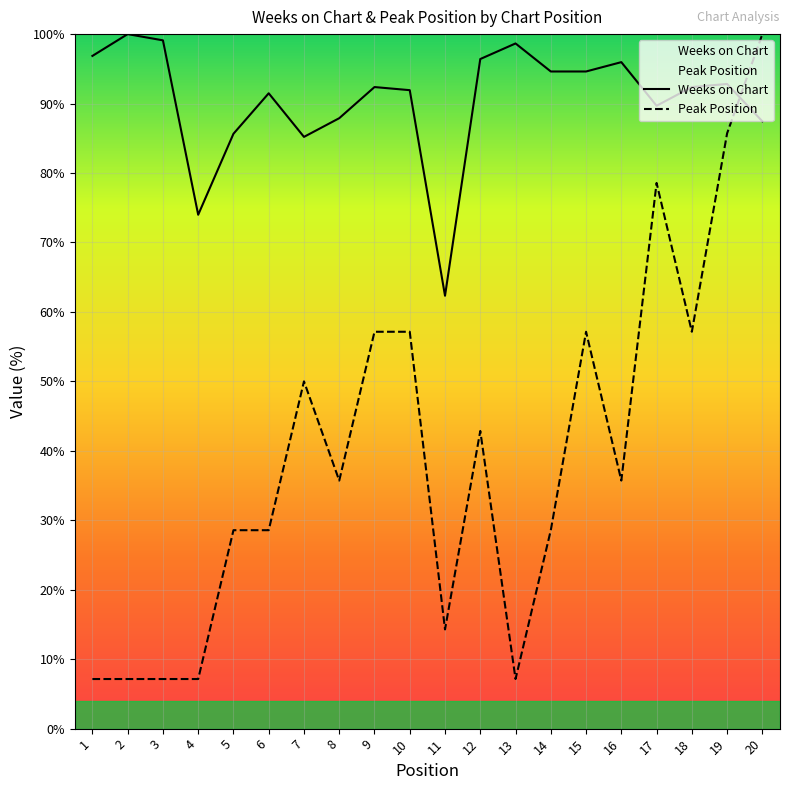

Between which two adjacent categories do Weeks on Chart and Peak Position first intersect?

19 and 20